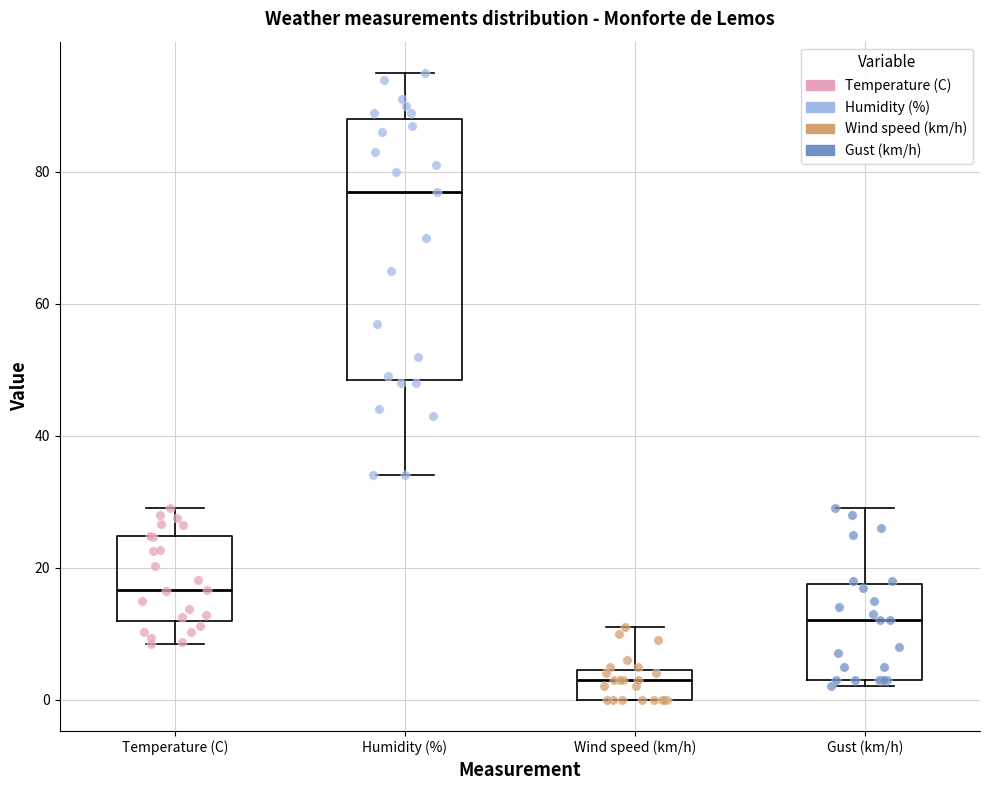

Where does the median line of the box for Gust (km/h) sit on the y-axis? The values are not printed on the chart, so give them approximately, as read against the axis.

12